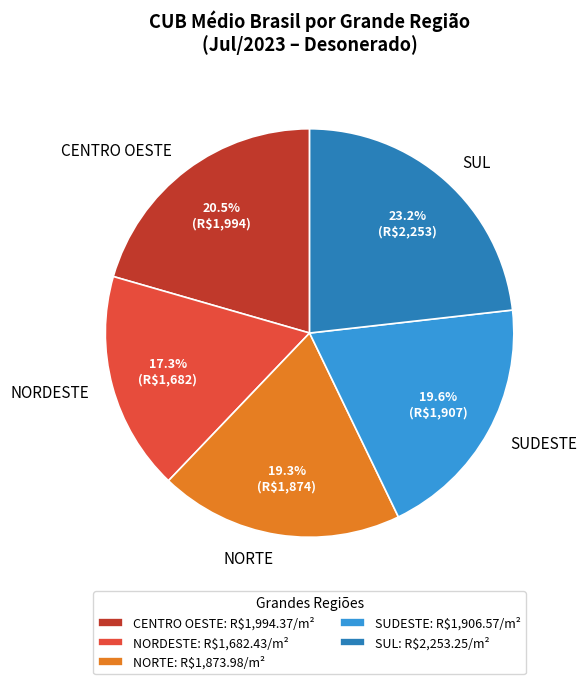

Count the number of slices in the pie.

5